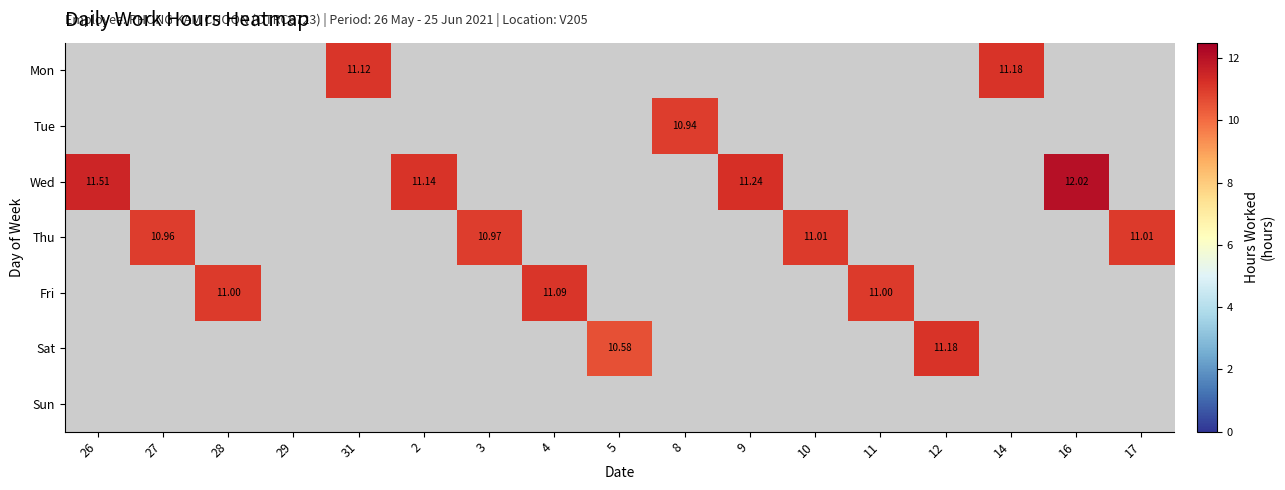

At which category does the chart reach its peak across all series?

16